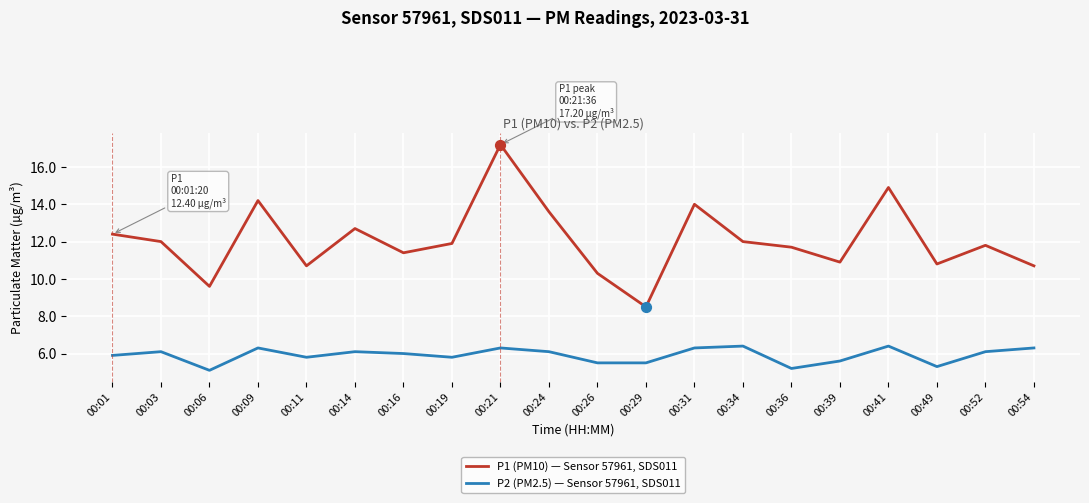

Which series changed the most between 00:31 and 00:52?

P1 (PM10) — Sensor 57961, SDS011